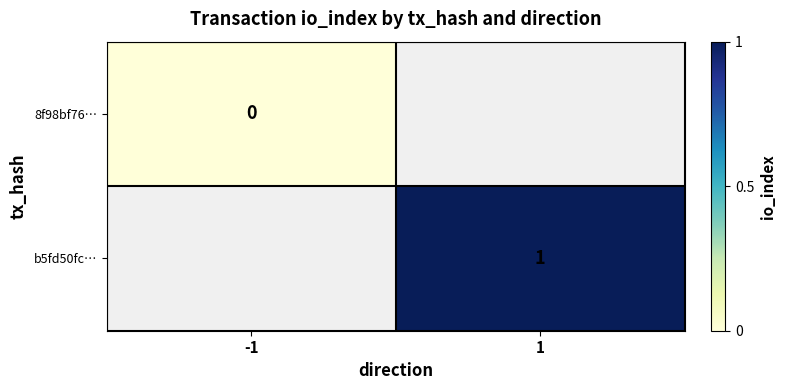

The b5fd50fc… series shows 2 at 1. True or false?

False